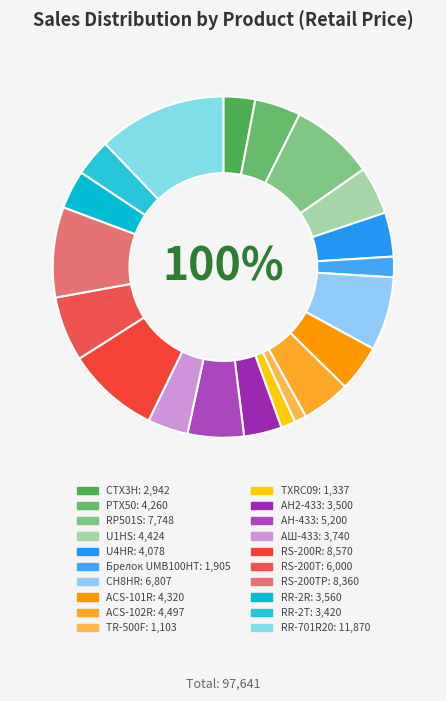

Is PTX50 the majority of the pie?

No